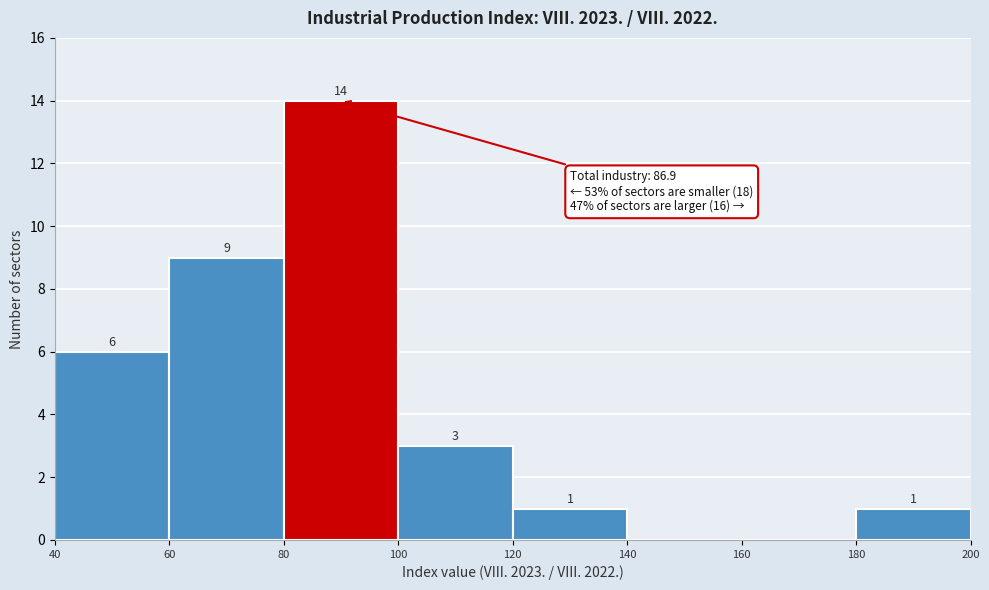

Which range on the x-axis has the tallest bar?

80 to 100